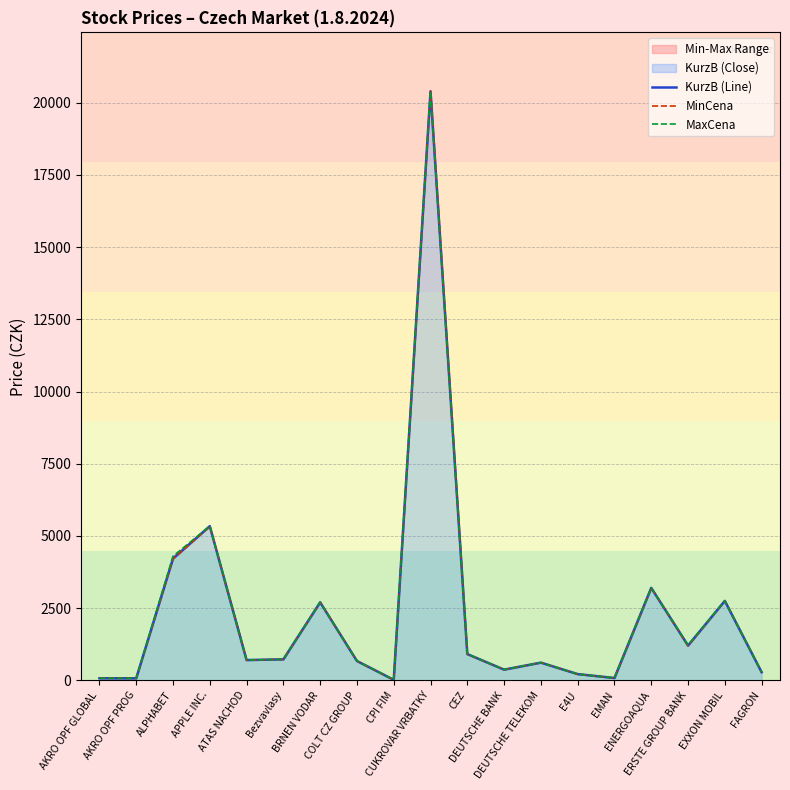

Reading left to right, list all the values displayed in this chart.

KurzB (Line): 70.0	68.0	4216.1	5337.4	700.0	725.0	2700.0	667.8	15.6	20400.0	907.6	368.0	610.9	214.0	78.0	3200.0	1202.7	2749.0	280.0
MinCena: 70.0	68.0	4200.0	5328.0	700.0	725.0	2700.0	667.0	15.2	20400.0	904.0	368.0	610.9	214.0	78.0	3200.0	1192.0	2749.0	280.0
MaxCena: 70.0	68.0	4296.5	5339.0	700.0	725.0	2700.0	669.0	15.9	20400.0	910.0	368.0	610.9	214.0	78.0	3200.0	1219.5	2751.0	280.0